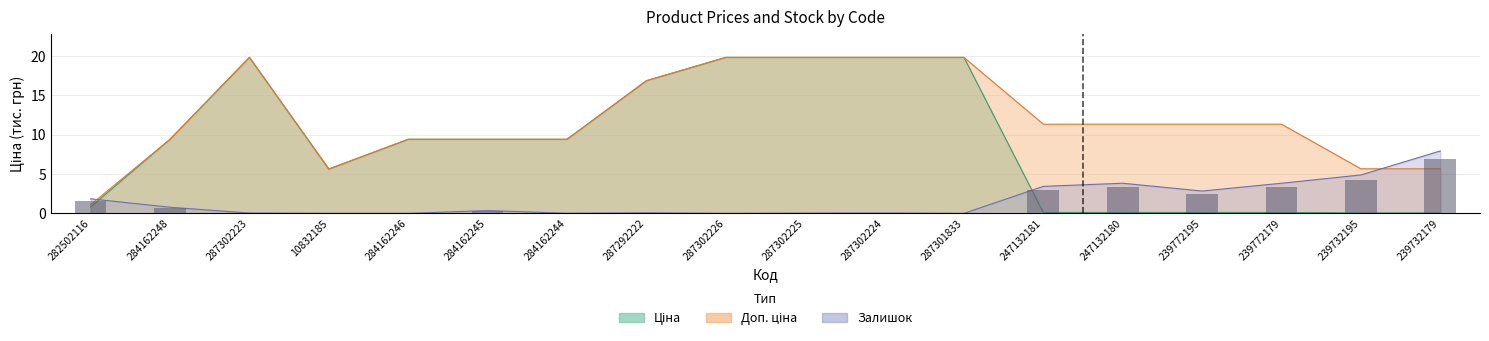

Reading left to right, what are all the values shown in this chart?

Ціна: 0.8	9.4	19.8	5.6	9.4	9.4	9.4	16.9	19.8	19.8	19.8	19.8	0.1	0.1	0.1	0.1	0.1	0.1
Доп. ціна: 1.1	9.4	19.8	5.6	9.4	9.4	9.4	16.9	19.8	19.8	19.8	19.8	11.3	11.3	11.3	11.3	5.7	5.7
Залишок: 1.8	0.8	0.0	0.0	0.0	0.4	0.0	0.1	0.0	0.0	0.0	0.0	3.4	3.8	2.8	3.8	4.9	7.9